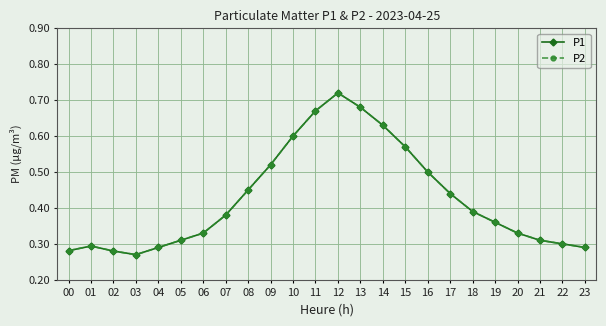

Is this an area chart (filled region under the line)?

No